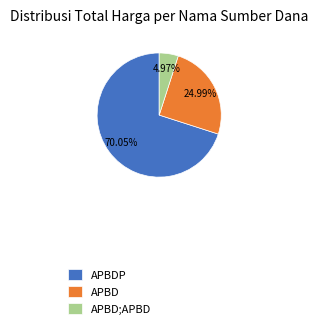

Which has a higher value, APBD or APBDP?

APBDP